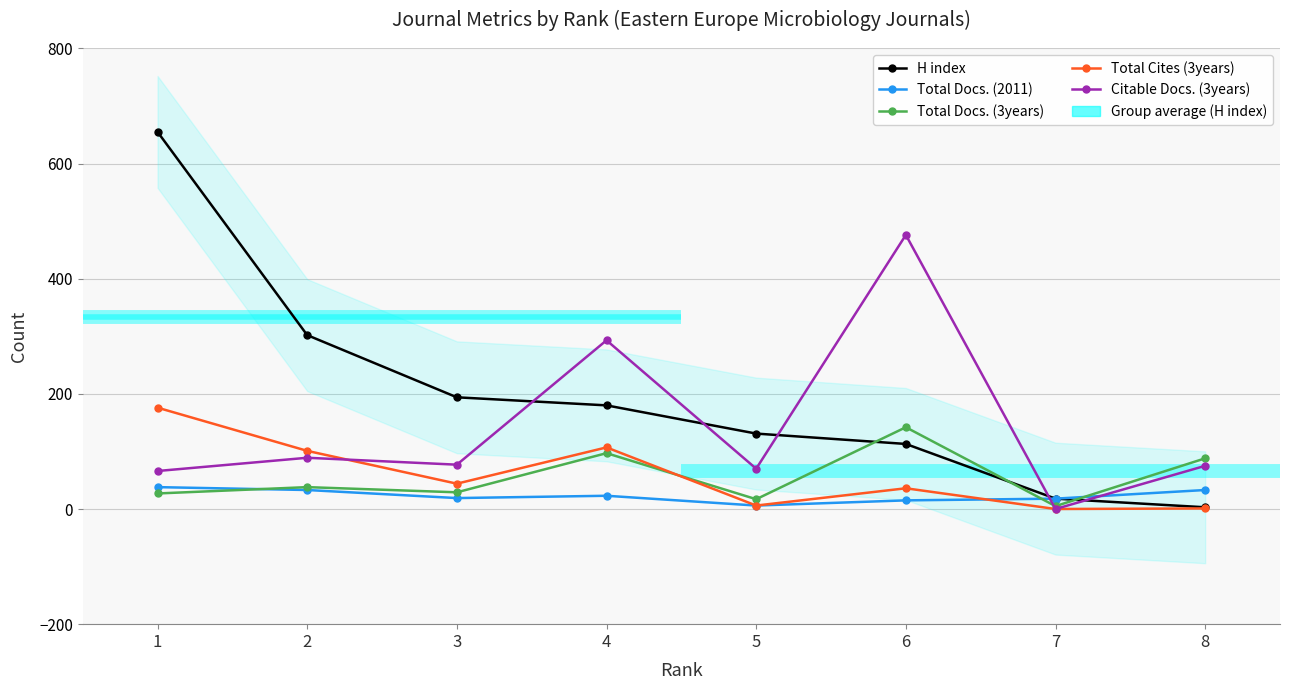

What is the difference between the maximum and second lowest values in the Total Cites (3years) series?

175